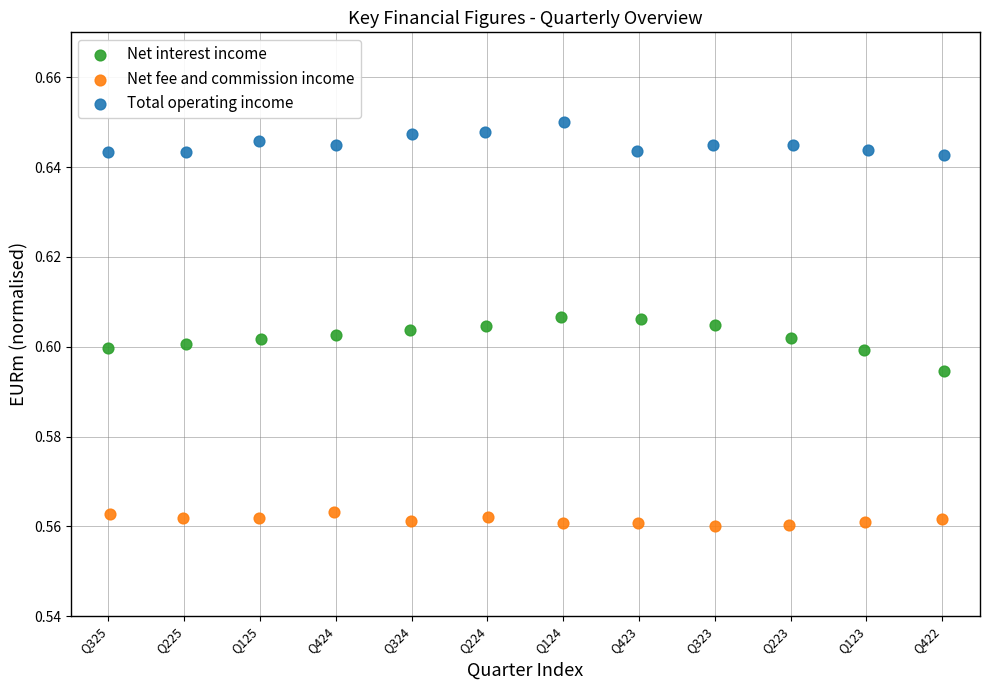

Which series reaches the minimum Y coordinate?

Net fee and commission income